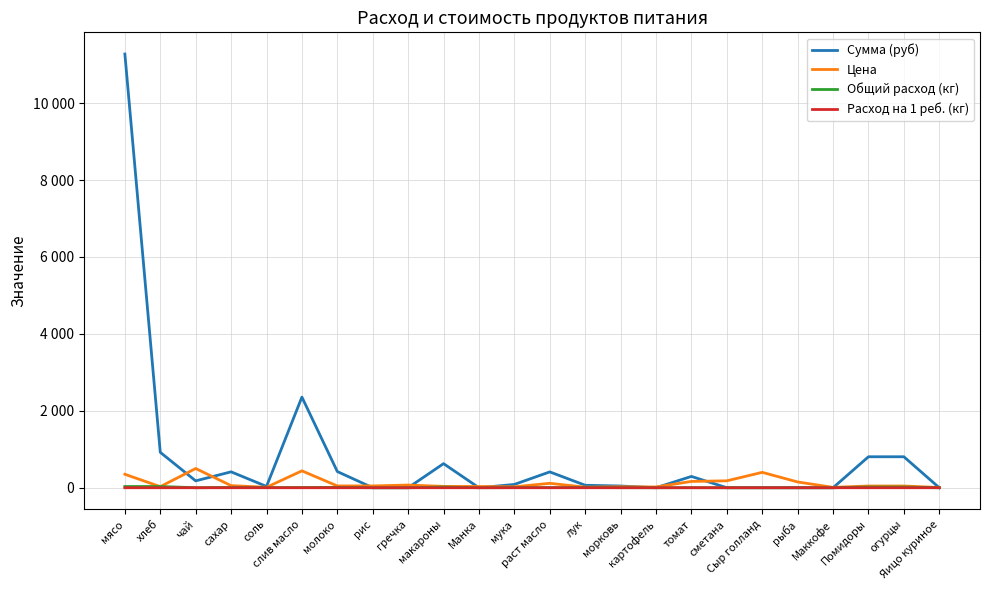

Where does the Цена series first go above 47?

мясо